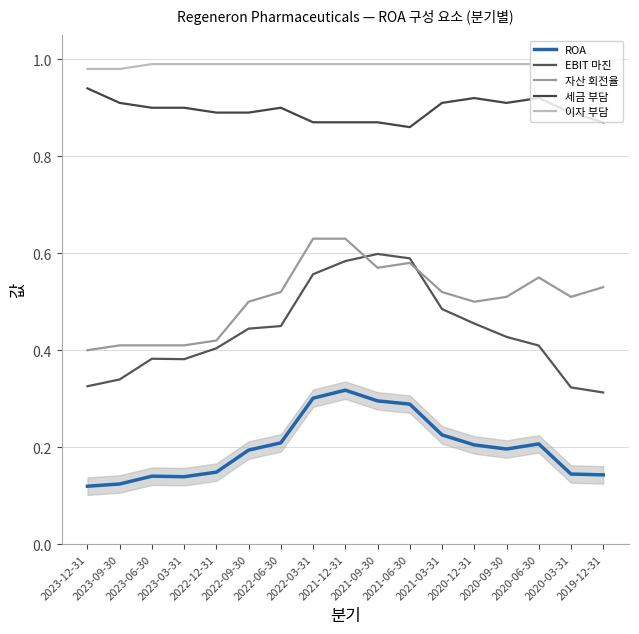

The value of 세금 부담 at 2020-09-30 is 0.9. True or false?

True